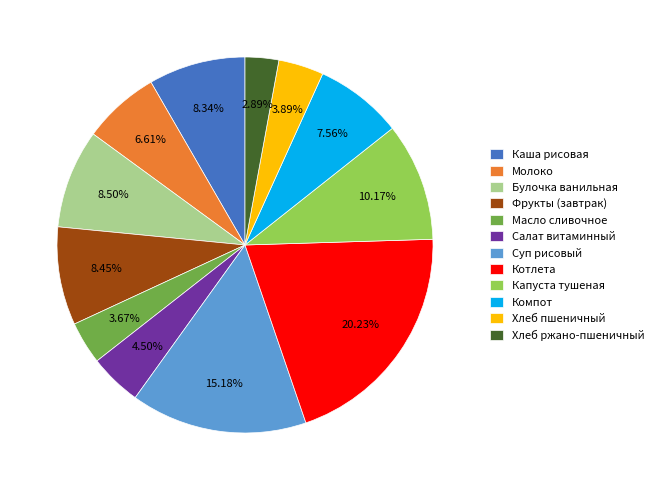

Does Хлеб пшеничный account for over 50% of the chart?

No